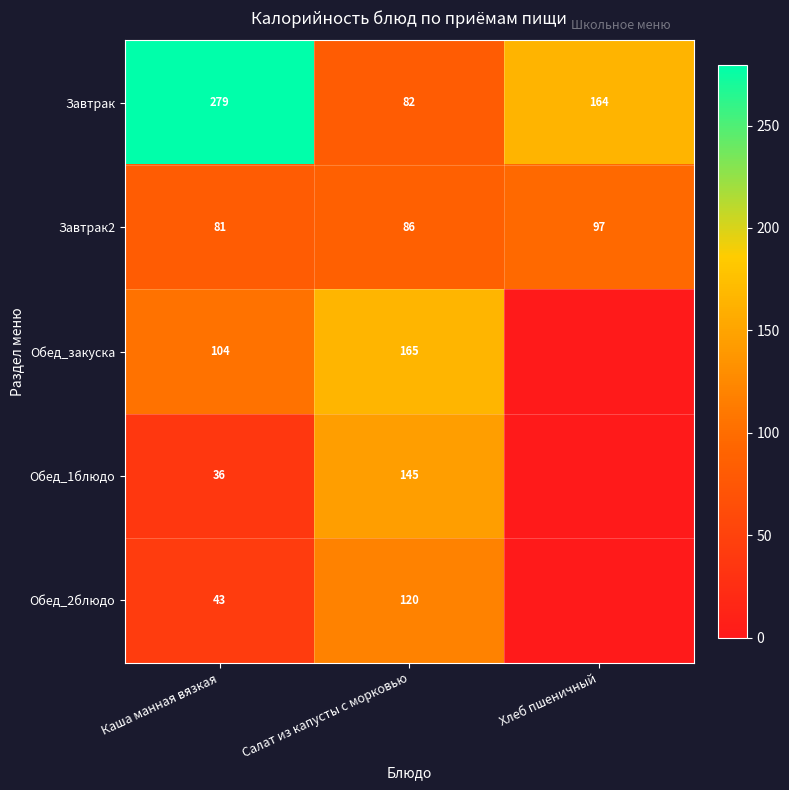

The value of Обед_закуска at Салат из капусты с морковью is 165. True or false?

True